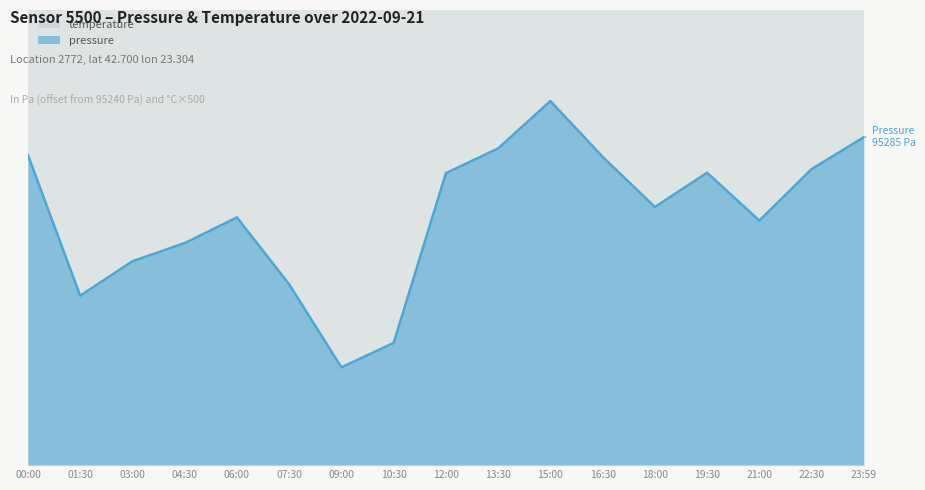

What is the label of the 17th point from the left?

23:59